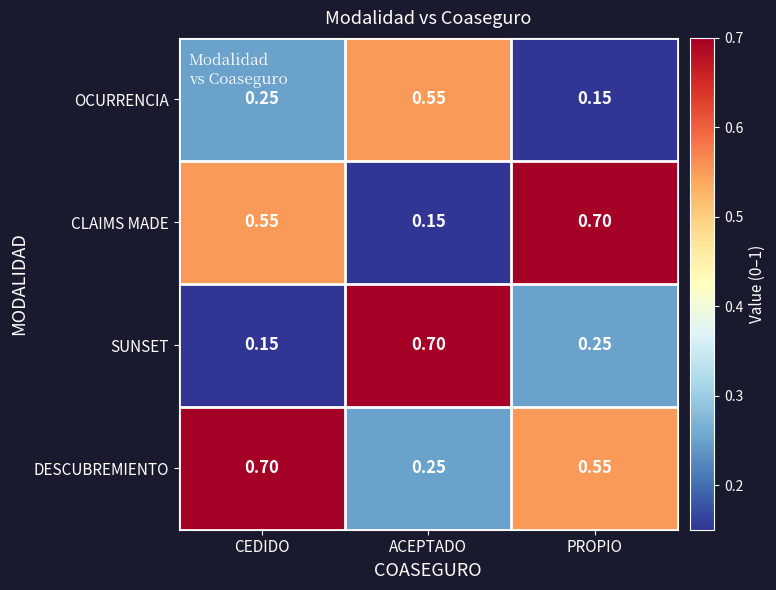

At CEDIDO, list the series in order from smallest to largest.

SUNSET, OCURRENCIA, CLAIMS MADE, DESCUBREMIENTO